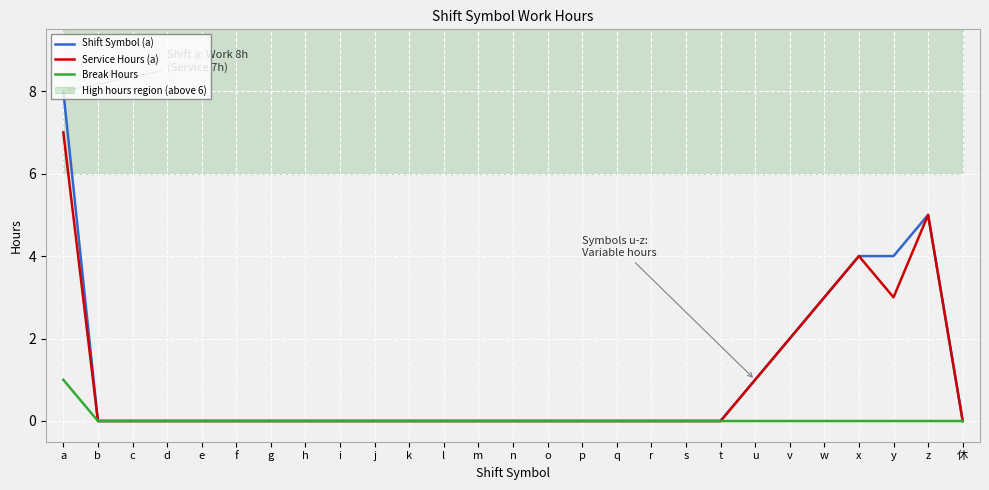

Reading right to left, what are all the values shown in this chart?

Shift Symbol (a): 休=0	z=5	y=4	x=4	w=3	v=2	u=1	t=0	s=0	r=0	q=0	p=0	o=0	n=0	m=0	l=0	k=0	j=0	i=0	h=0	g=0	f=0	e=0	d=0	c=0	b=0	a=8
Service Hours (a): 休=0	z=5	y=3	x=4	w=3	v=2	u=1	t=0	s=0	r=0	q=0	p=0	o=0	n=0	m=0	l=0	k=0	j=0	i=0	h=0	g=0	f=0	e=0	d=0	c=0	b=0	a=7
Break Hours: 休=0	z=0	y=0	x=0	w=0	v=0	u=0	t=0	s=0	r=0	q=0	p=0	o=0	n=0	m=0	l=0	k=0	j=0	i=0	h=0	g=0	f=0	e=0	d=0	c=0	b=0	a=1